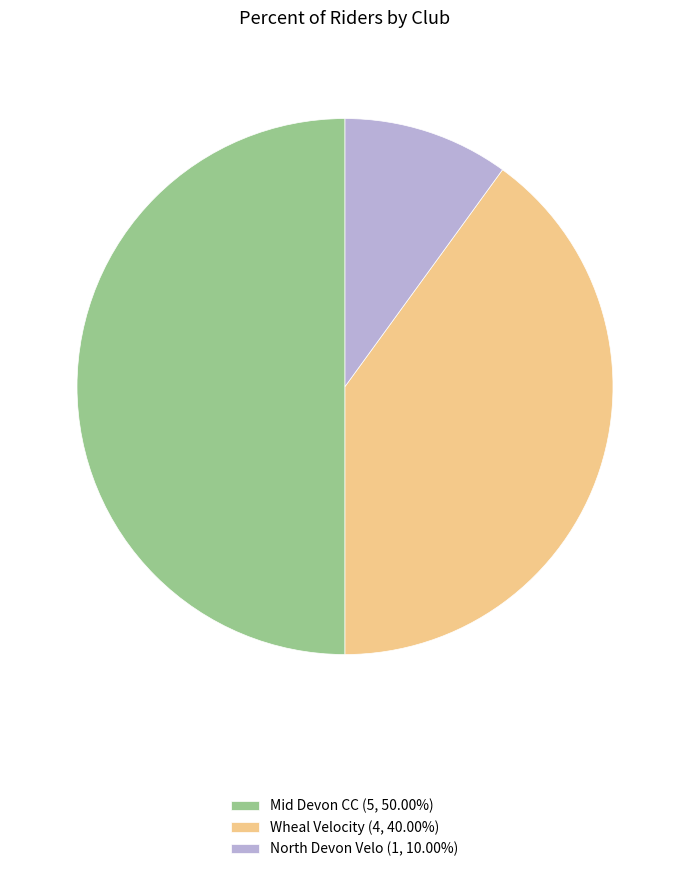

Is it true that Mid Devon CC is 59% of the pie?

False